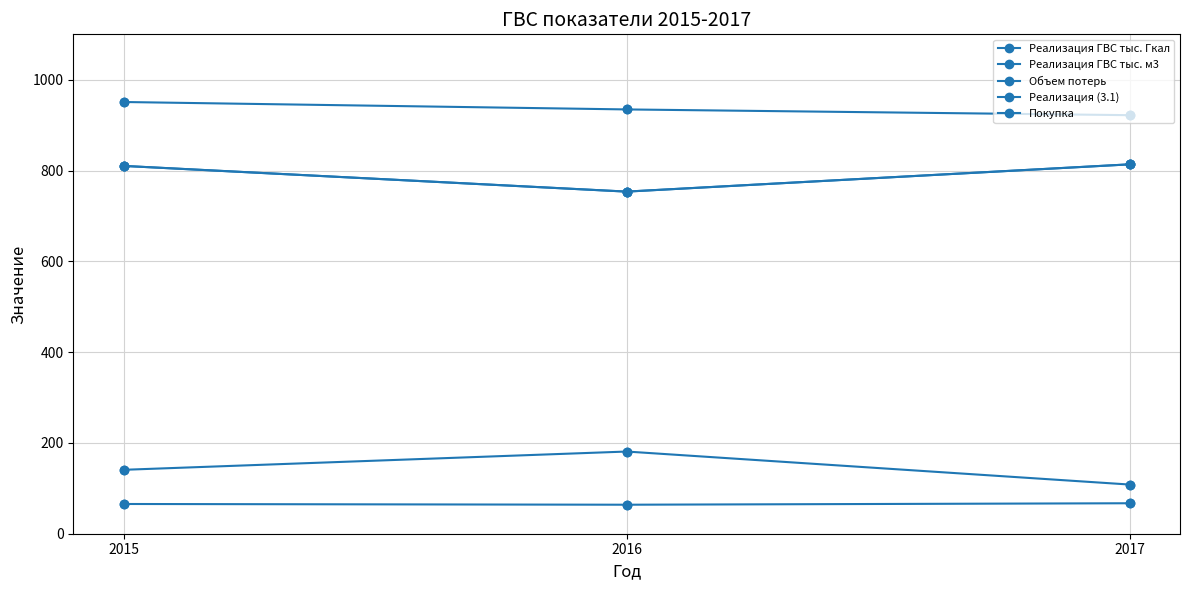

Is this an area chart (filled region under the line)?

No